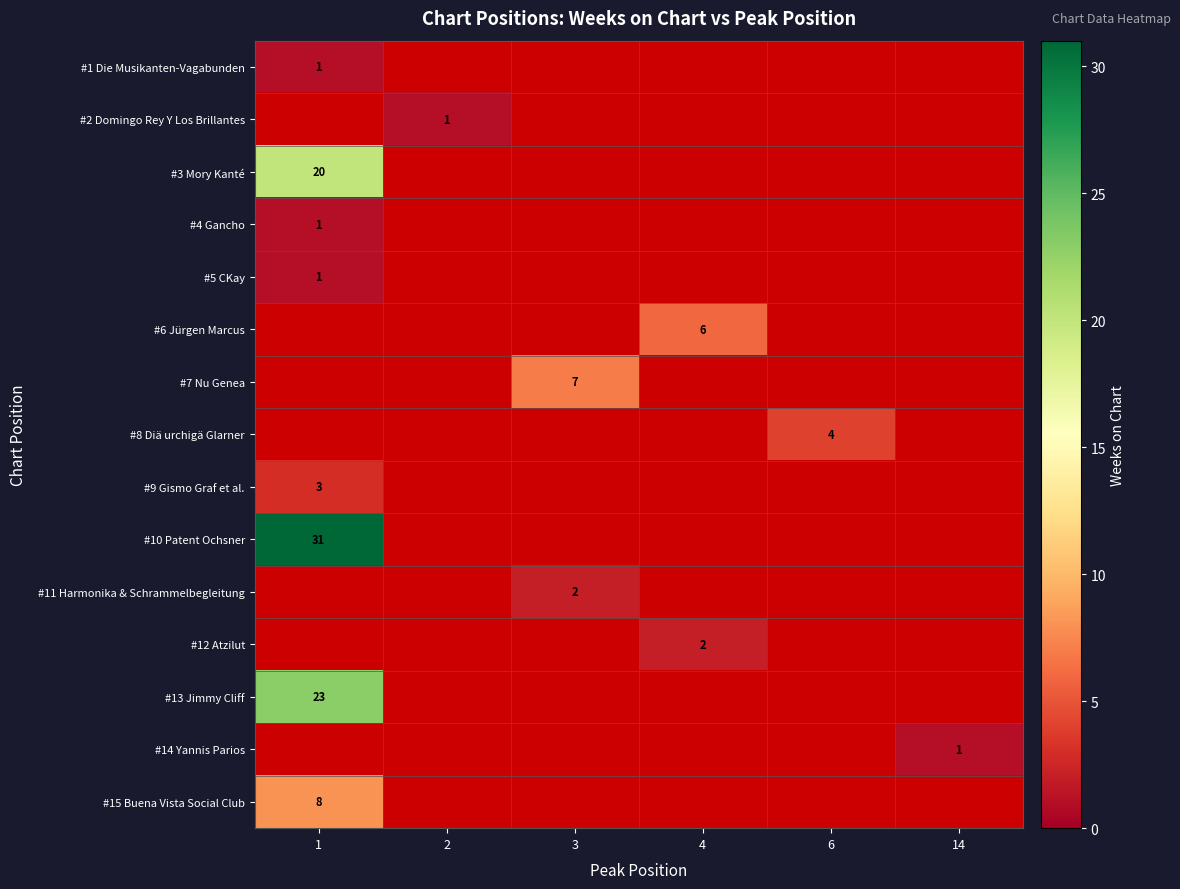

At how many categories does at least one series exceed 6?

2